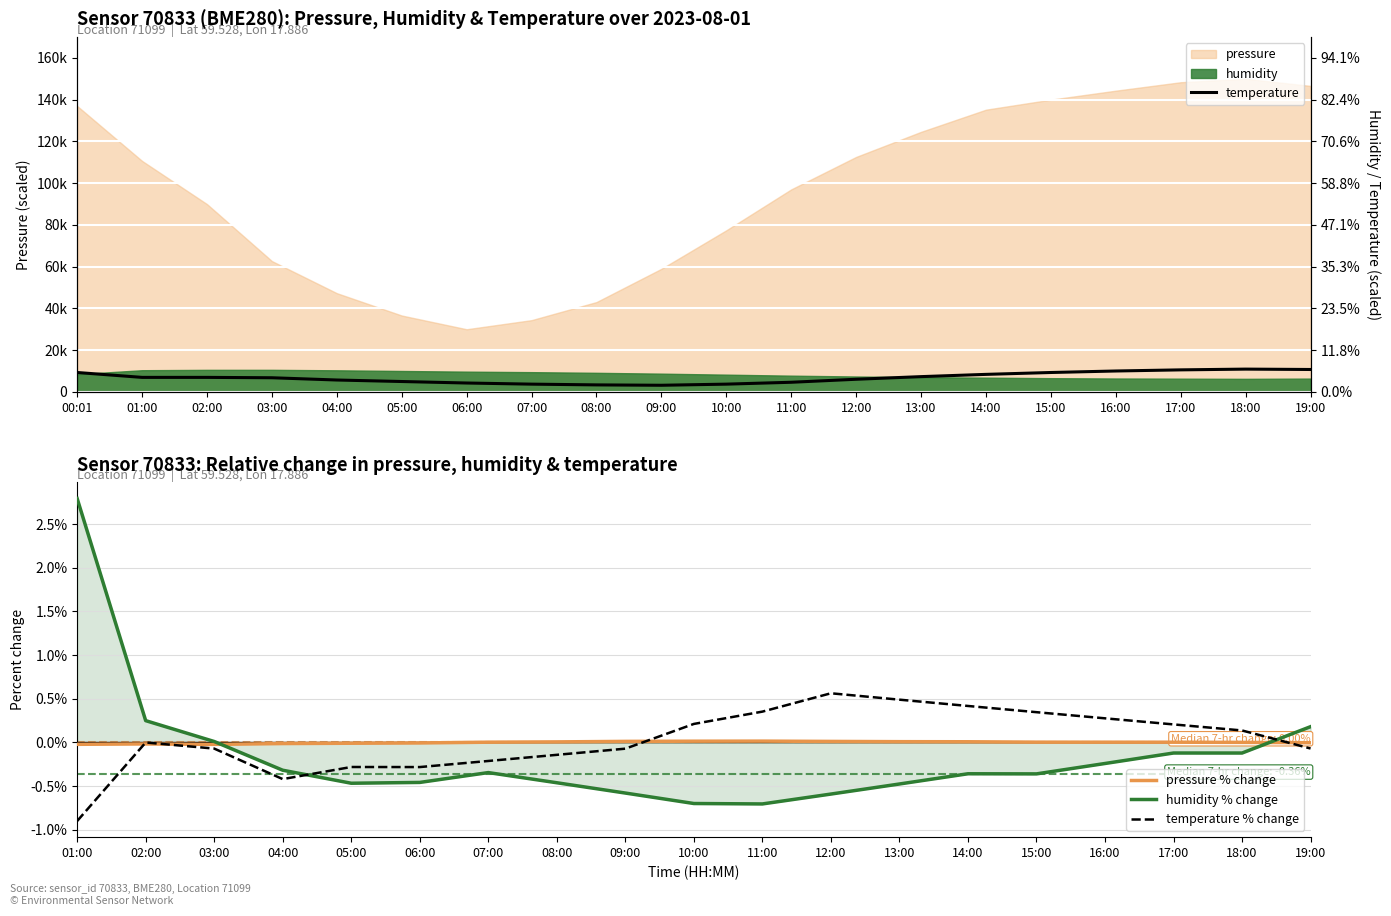

Where does the pressure series first go above 110661?

00:01